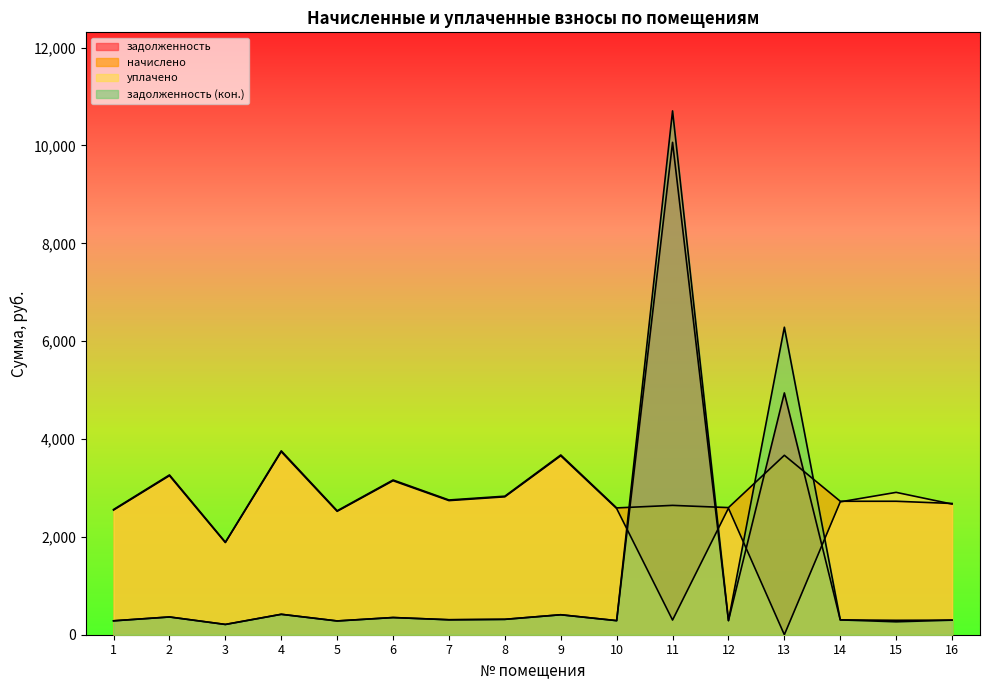

Where is the first local minimum for задолженность?

3